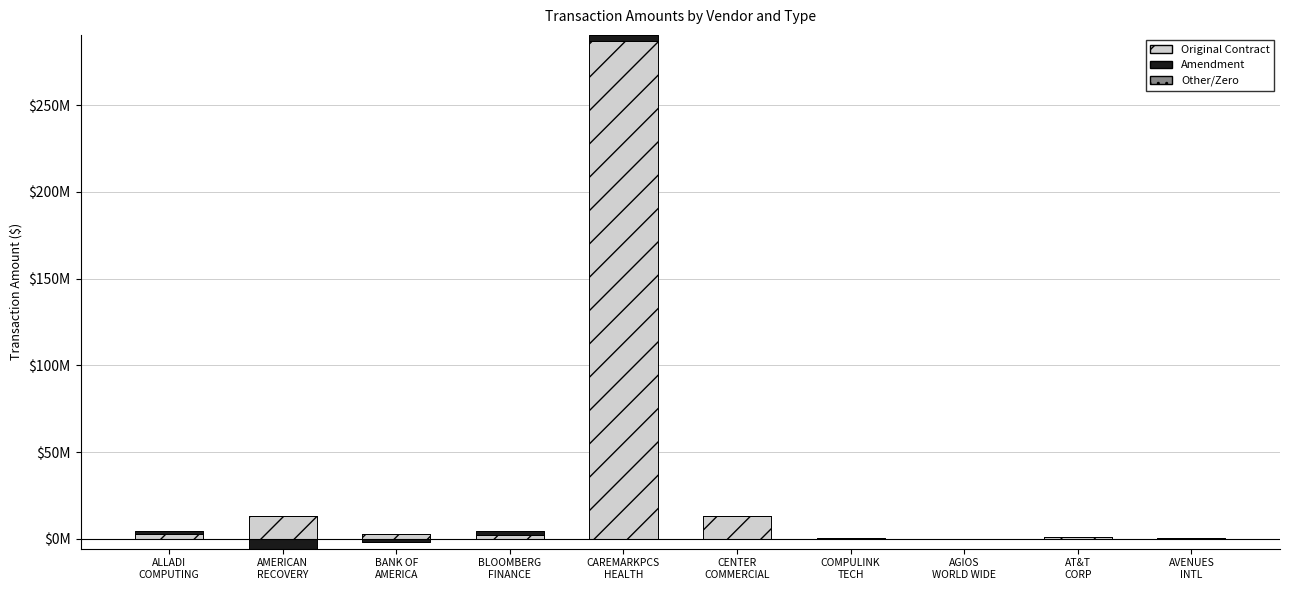

What is the label of the 2nd bar from the left?

AMERICAN
RECOVERY